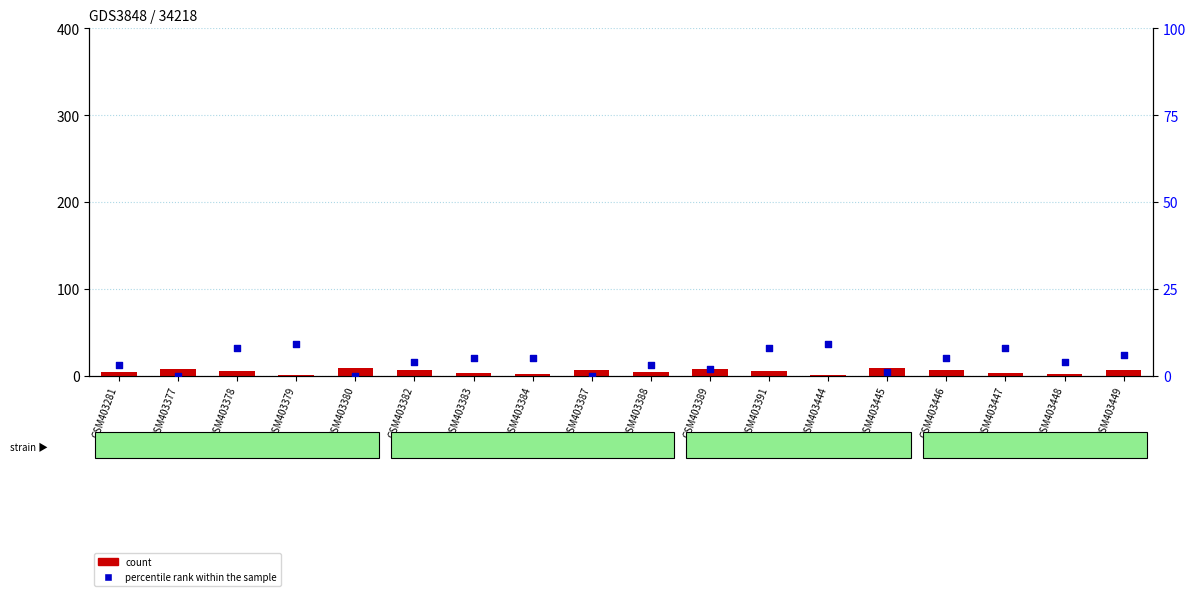

What is the total value across all series at GSM403380?

9